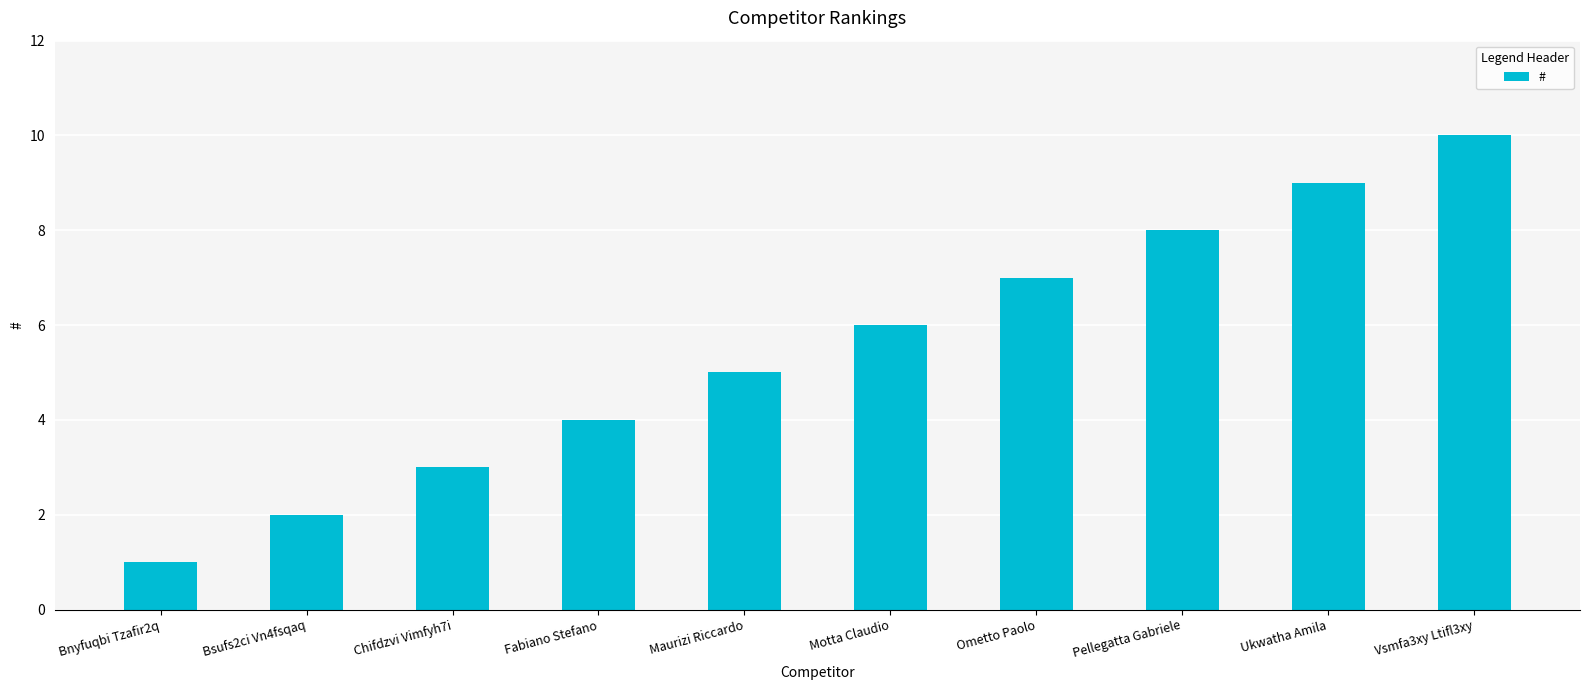

Does the chart contain stacked bars?

No